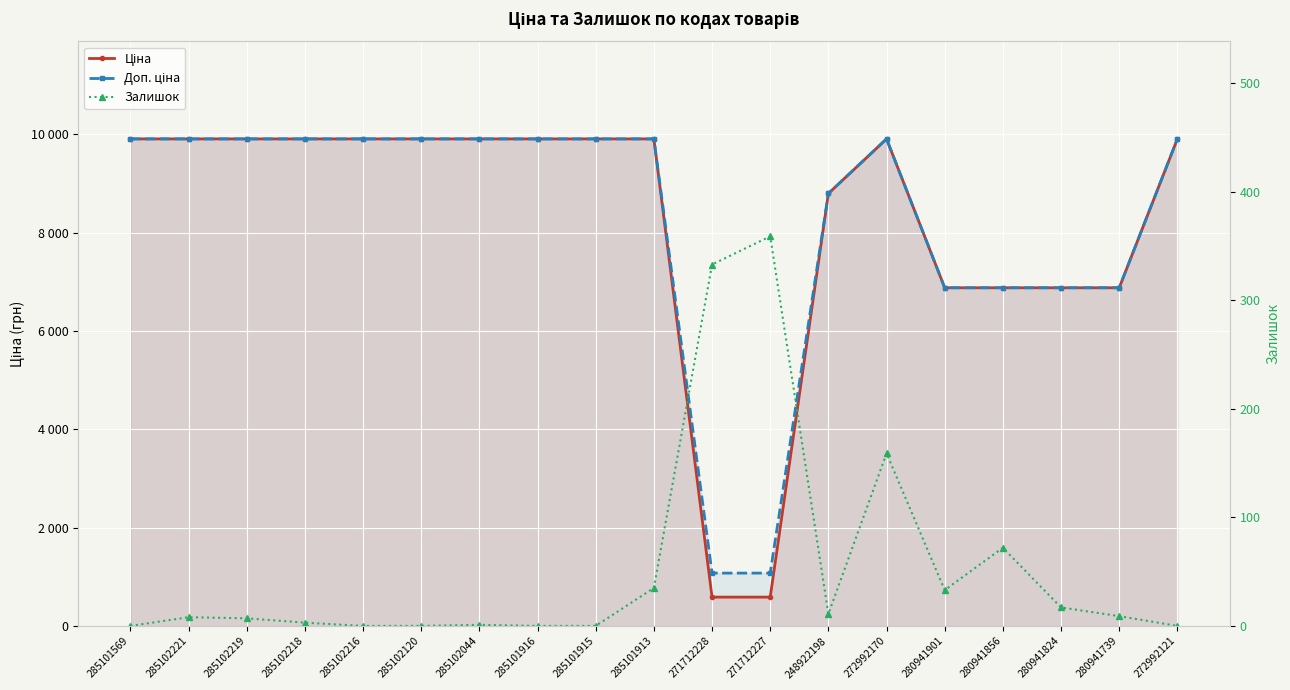

What is the difference between the second highest and minimum values in the Ціна series?

9322.5